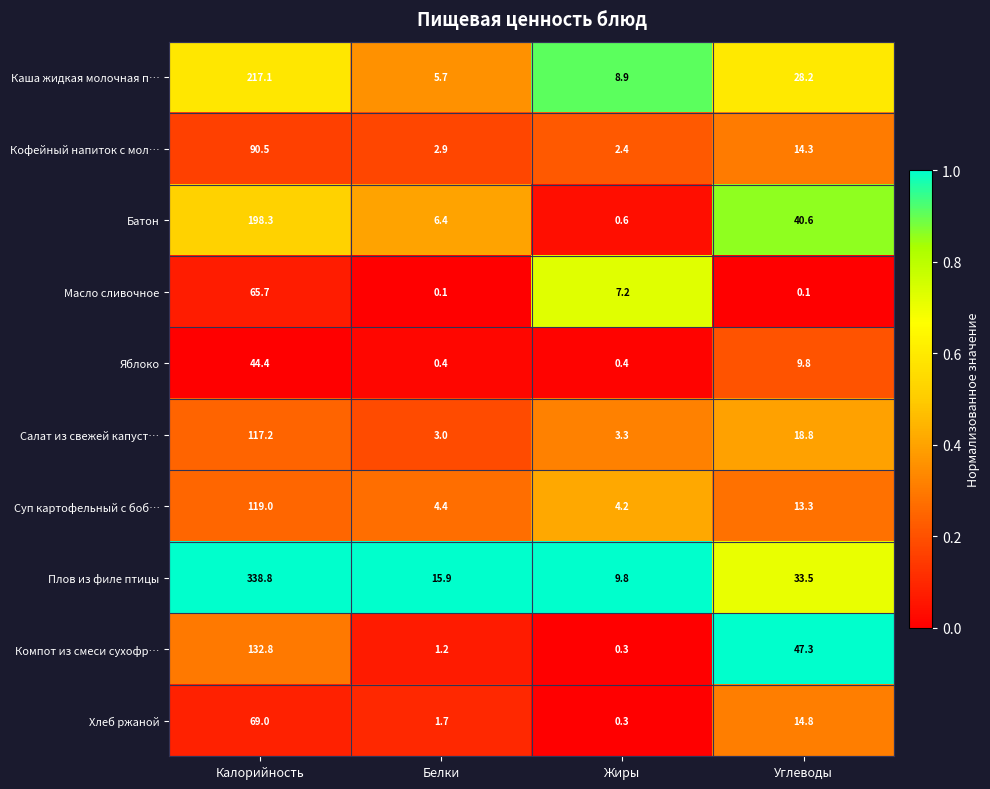

What is the spread (max minus min) of values at Углеводы?

47.2